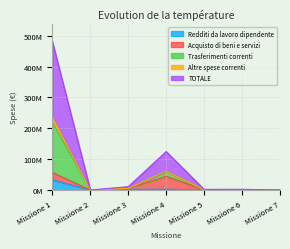

What is the difference between the maximum and minimum values in the Redditi da lavoro dipendente series?

33.2